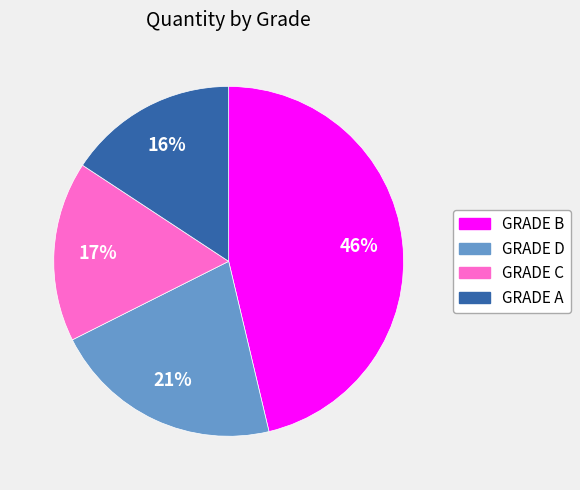

What percentage is the GRADE B slice, to the nearest percent?

46%